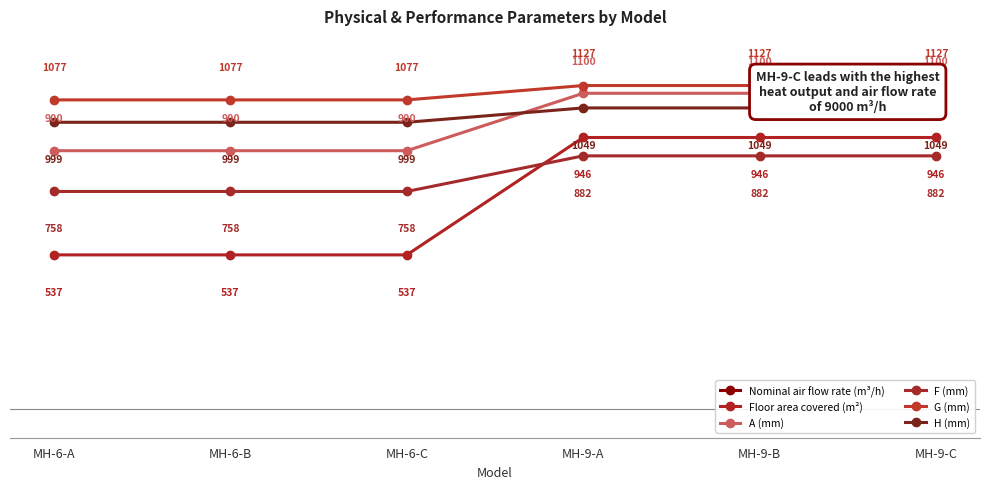

True or false: H (mm) and Floor area covered (m²) intersect in this chart.

False